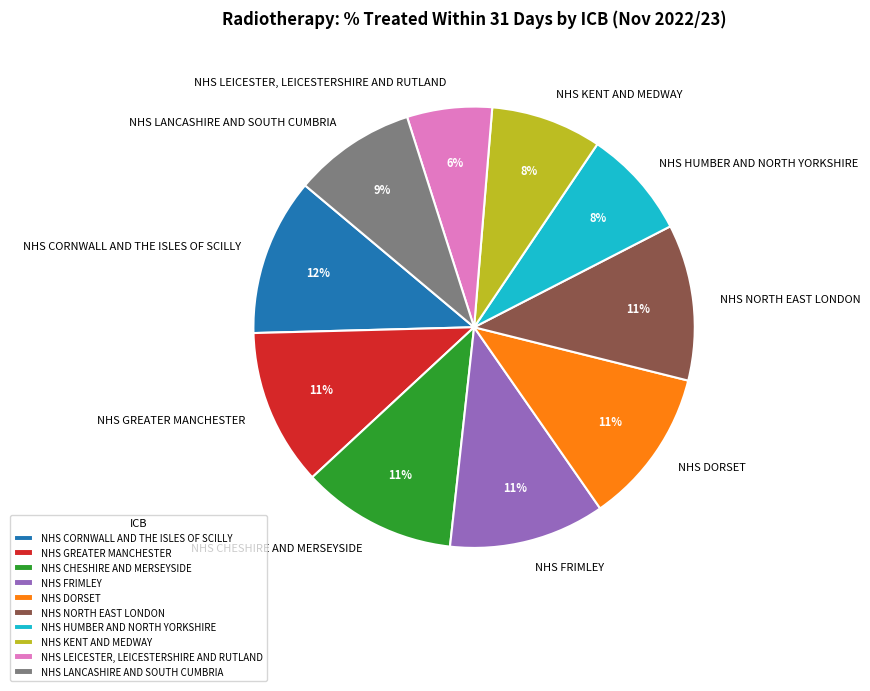

Between NHS DORSET and NHS KENT AND MEDWAY, which is larger?

NHS DORSET